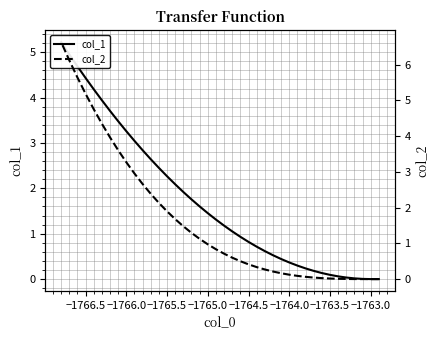

What is the maximum value shown in the chart?

6.6